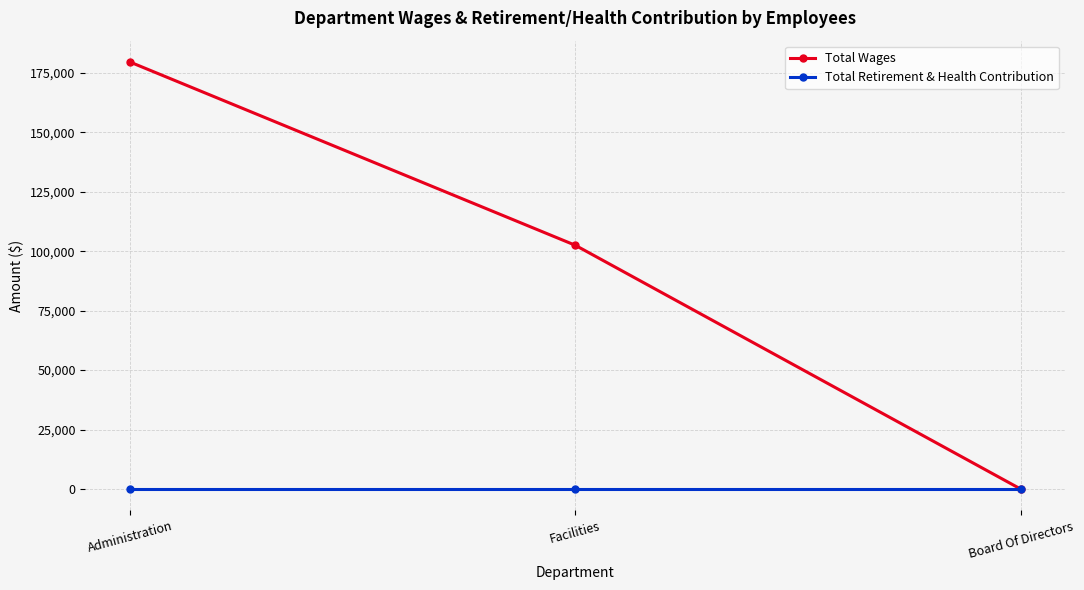

Does the chart display data point markers on the line(s)?

Yes